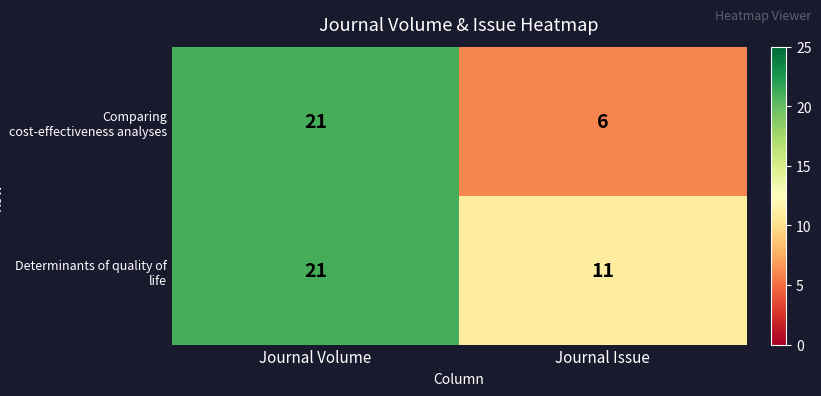

List the series in order of their overall mean, lowest first.

Comparing cost-effectiveness analyses, Determinants of quality of life